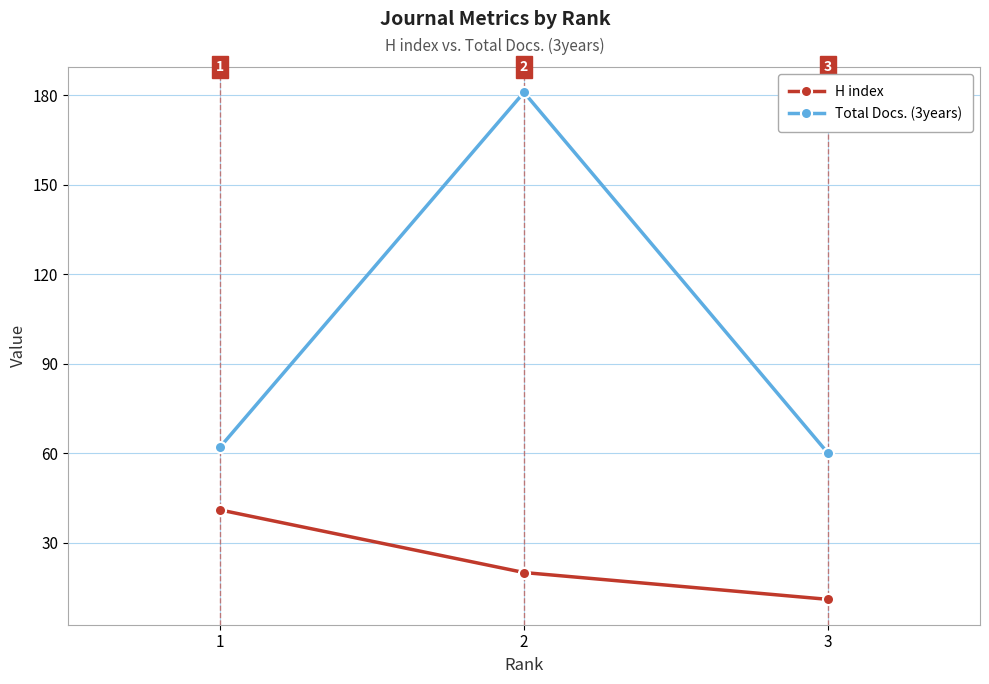

What is the sum of the H index values at 3 and 1?

52